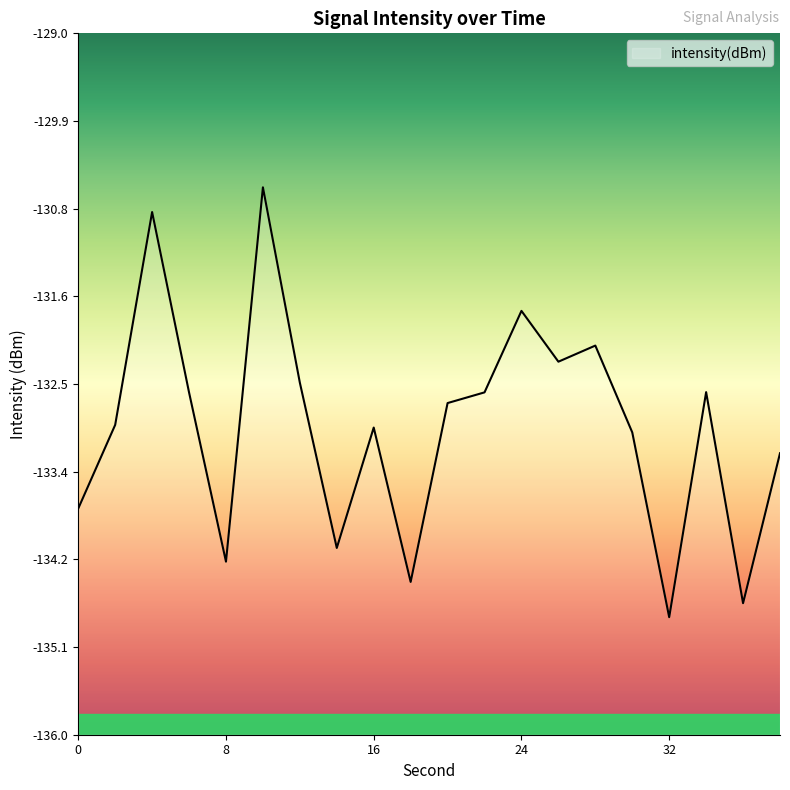

How many values exceed -132?

3